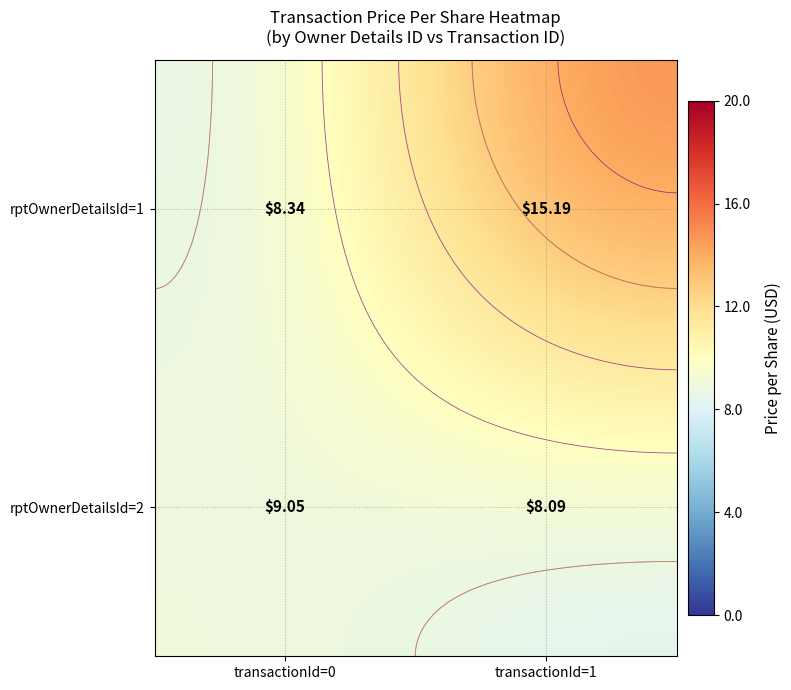

Which category has the lowest value across all series?

transactionId=1